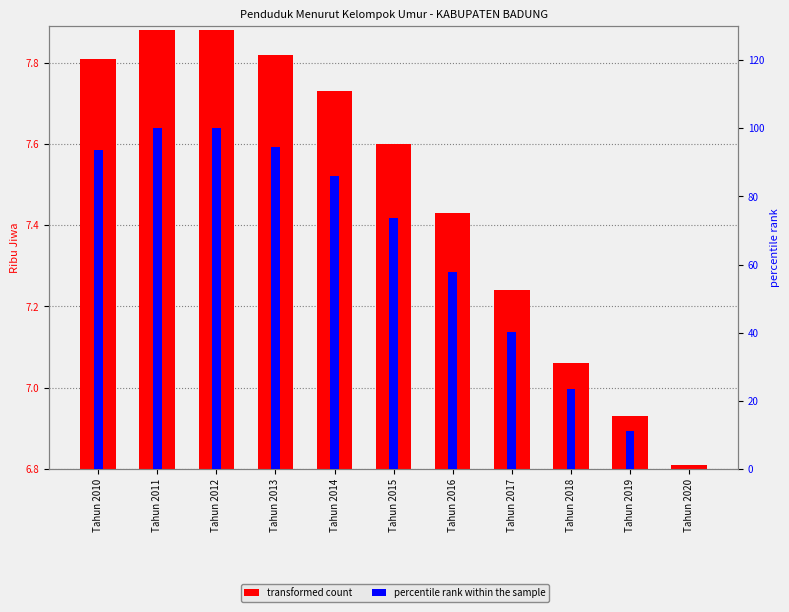

Which category has the highest value across all series?

Tahun 2011